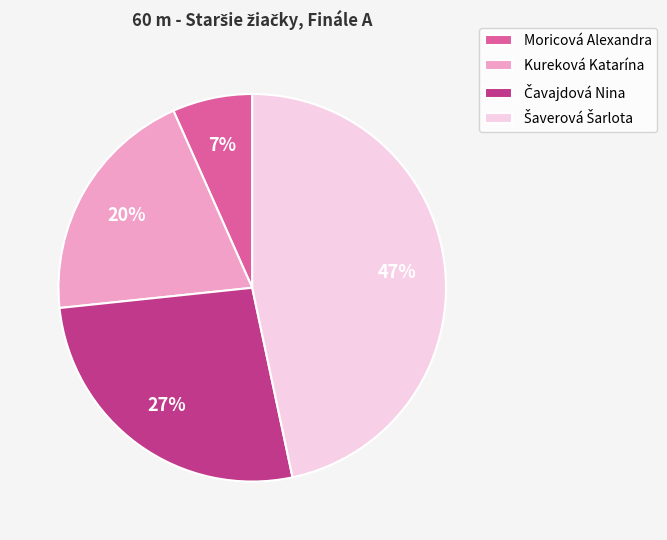

To the nearest percent, what percentage of the pie is Moricová Alexandra?

7%